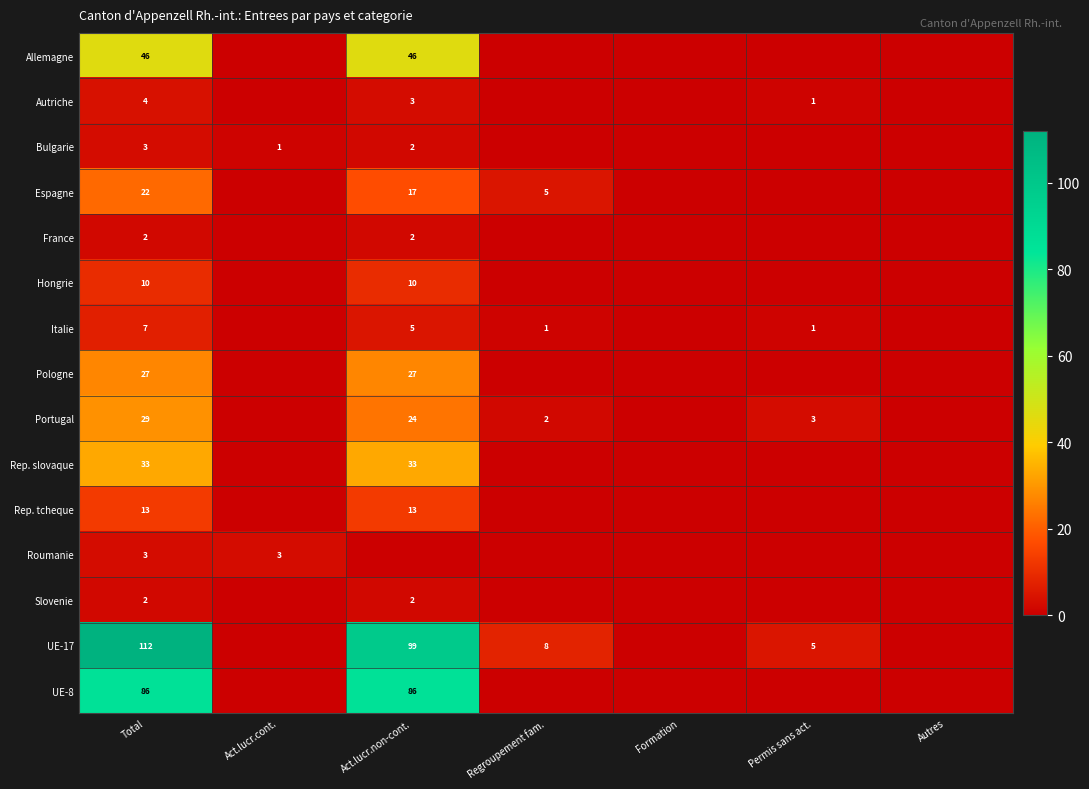

The UE-17 series shows 5 at Permis sans act.. True or false?

True